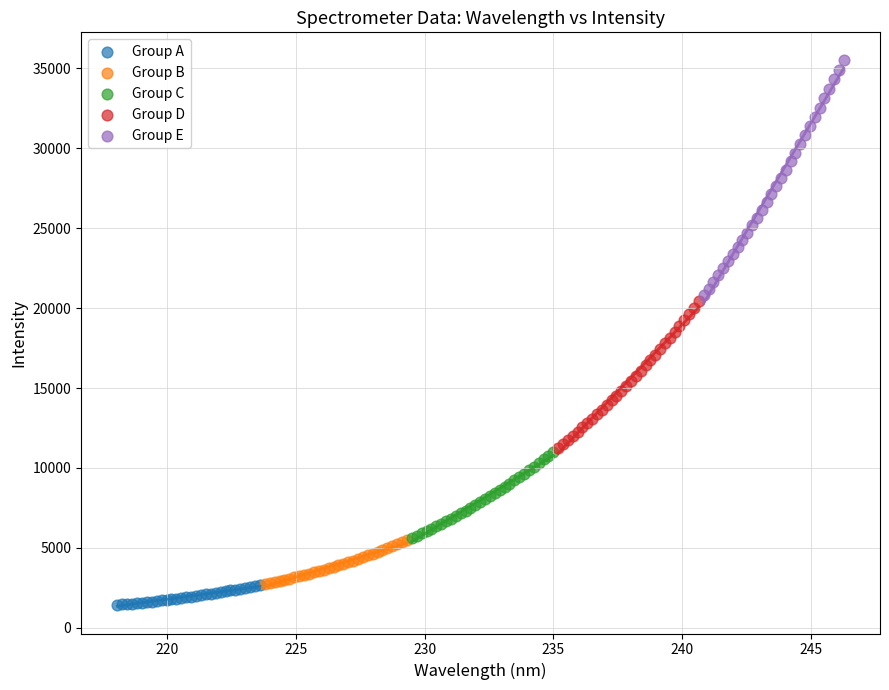

Which series has the largest Y range (max minus min)?

Group E